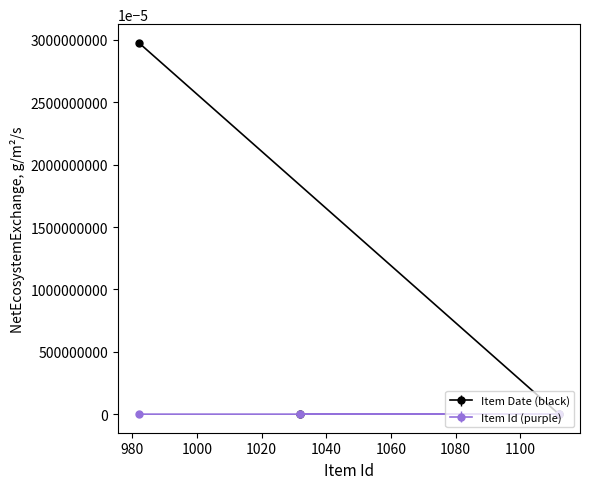

How many lines are shown in the chart?

2